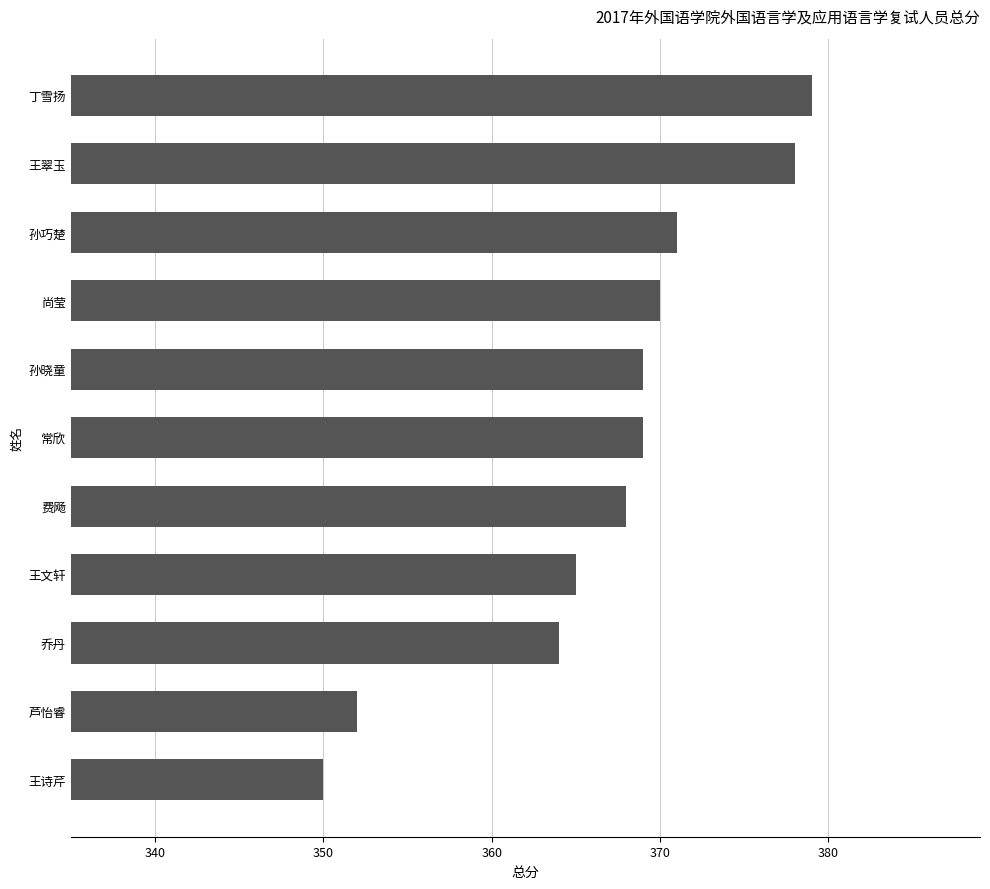

Which label corresponds to the smallest value in the chart?

王诗芹